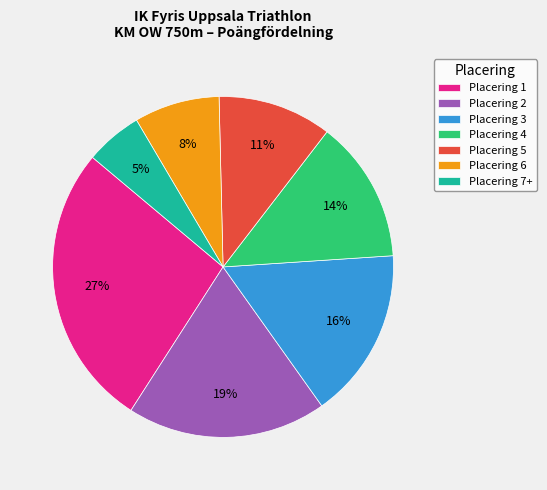

To the nearest percent, what is the difference between the largest and smallest slice percentages?

22%